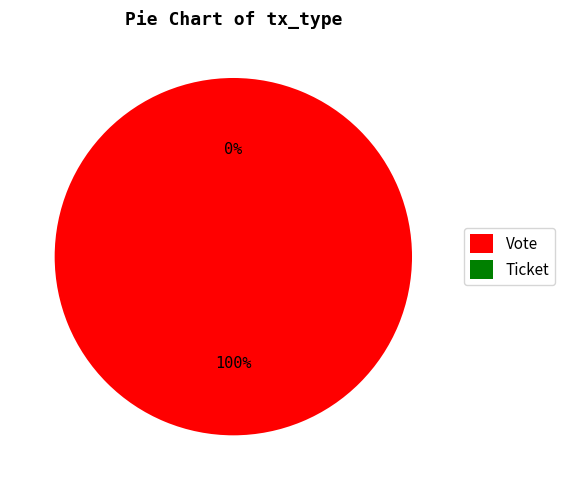

True or false: Vote accounts for 99% of the total.

False